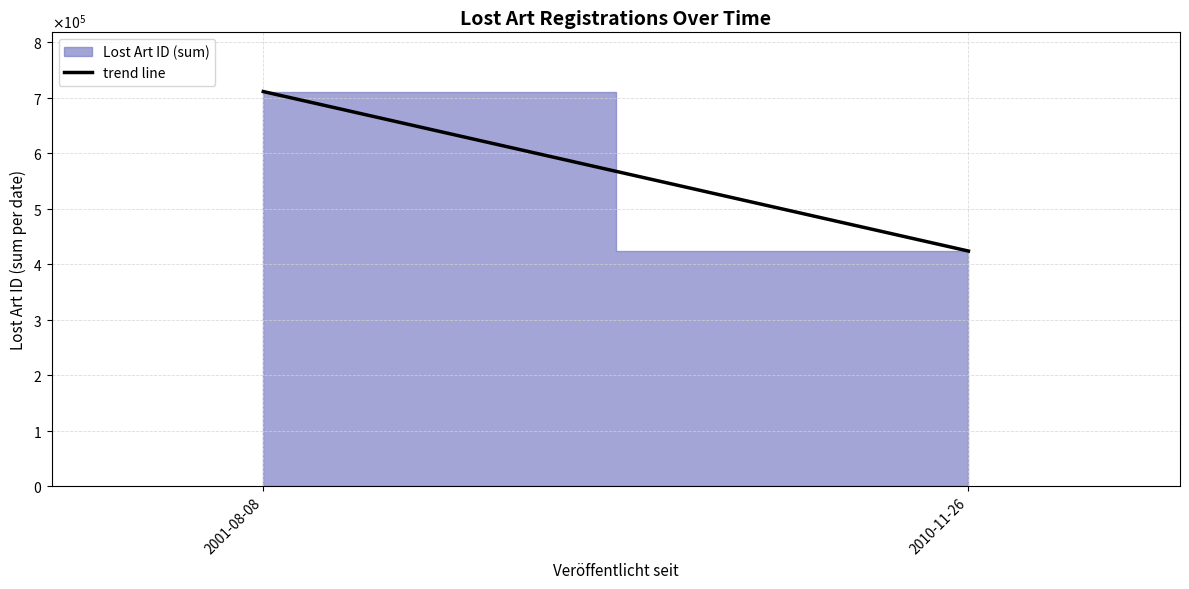

Which label corresponds to the largest value in the chart?

2001-08-08